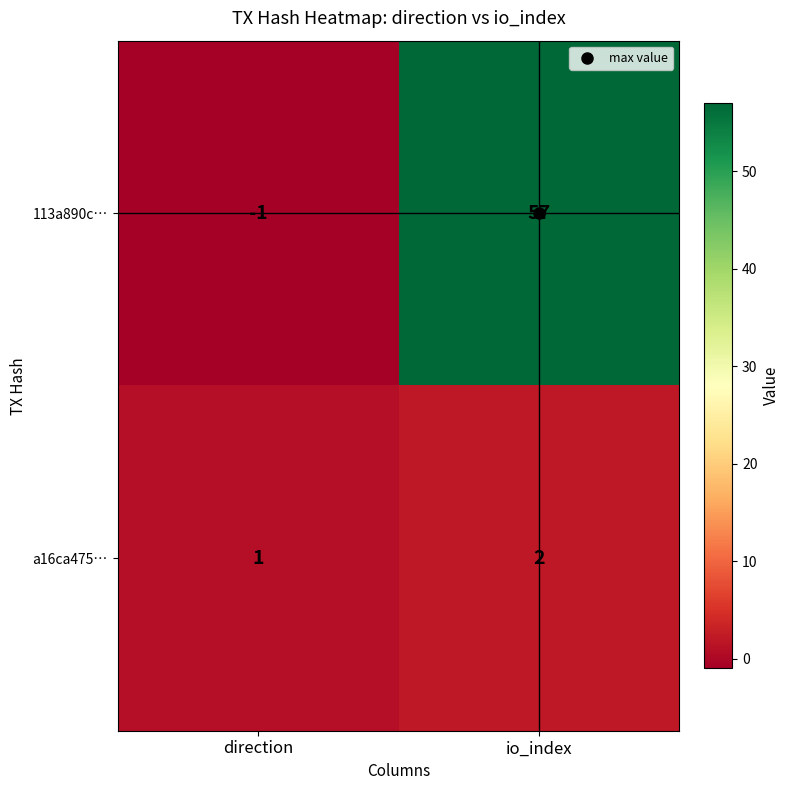

Rank the series at io_index from lowest to highest value.

a16ca475…, 113a890c…